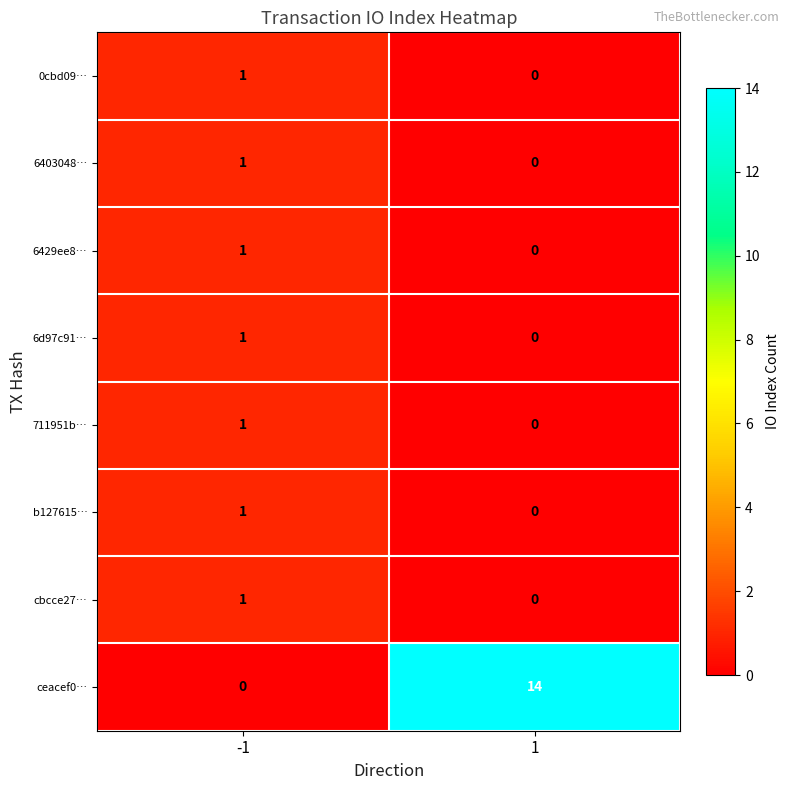

What is the greatest value displayed?

14